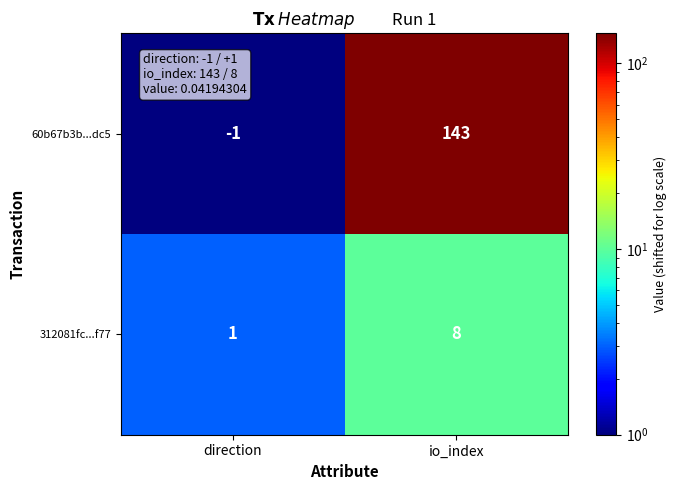

How many data points does each series have?

2